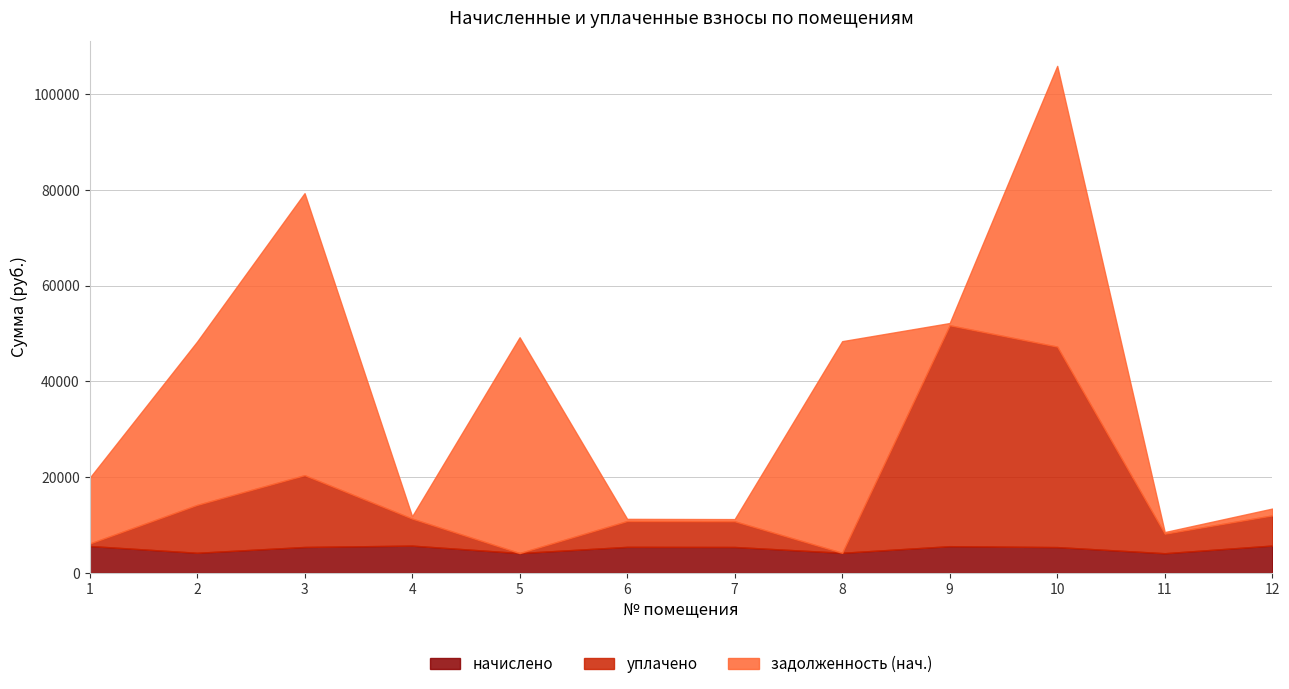

True or false: начислено has more than 2 interior local peaks.

True